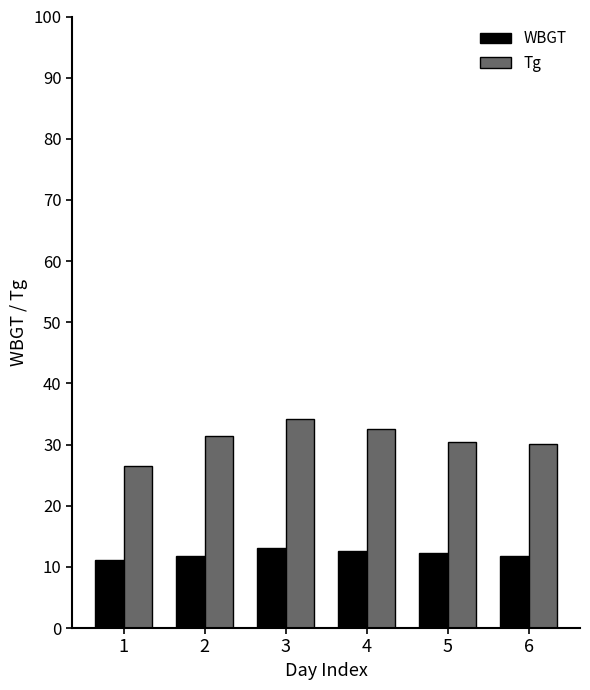

What is the value of the Tg bar at the 6th from the left?

30.1